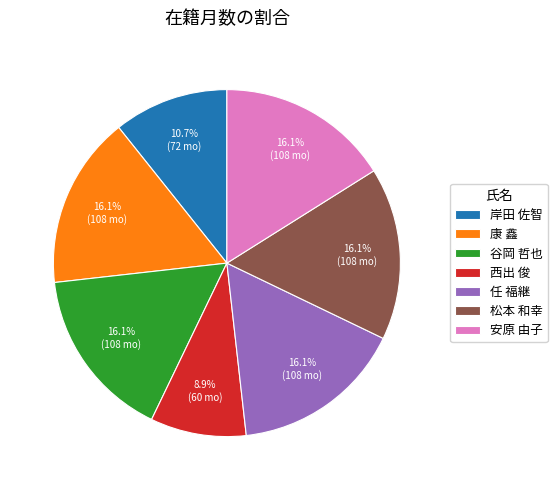

What is the smallest slice in the pie chart?

西出 俊